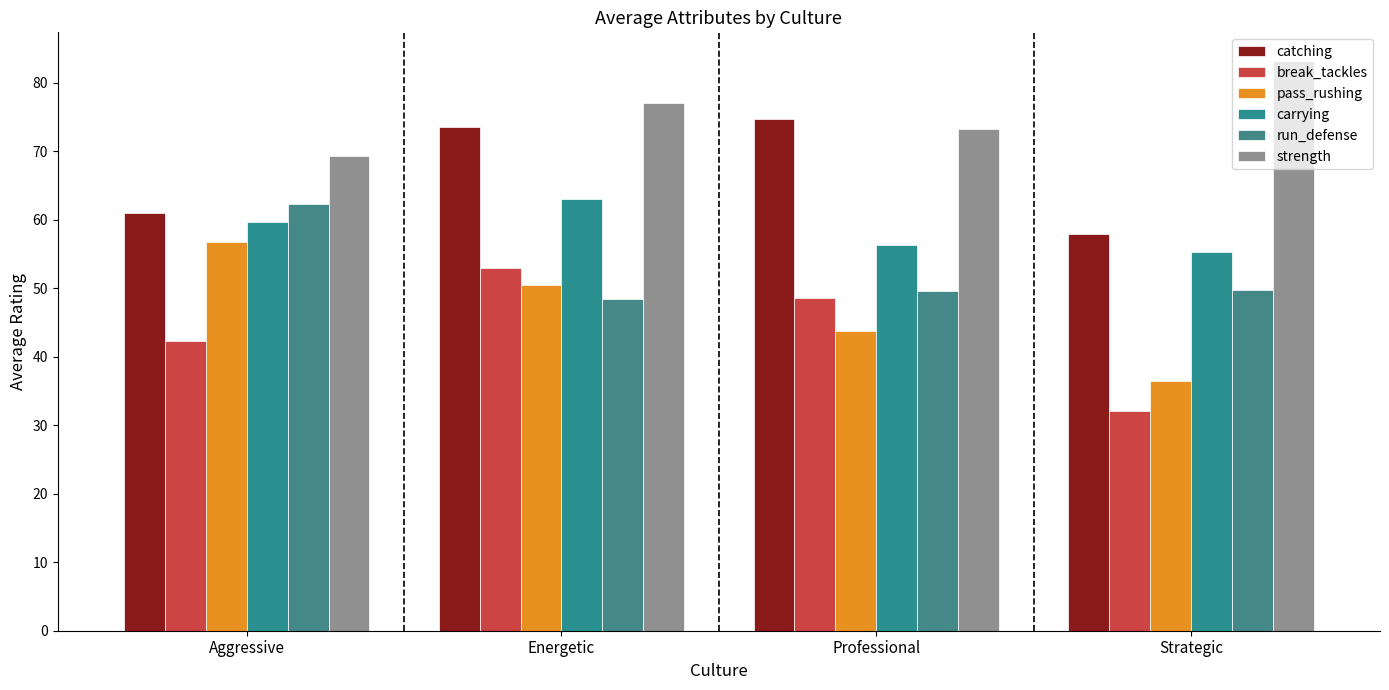

Count the number of categories in the chart.

4